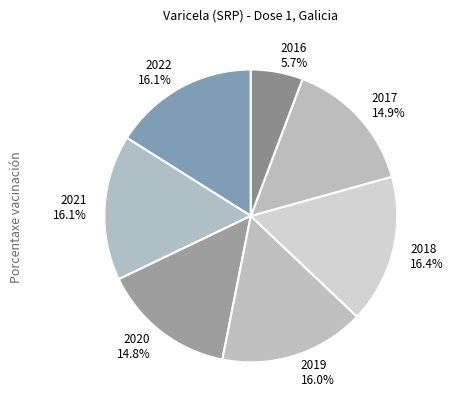

Combined, do 2021 and 2016 account for over 50%?

No